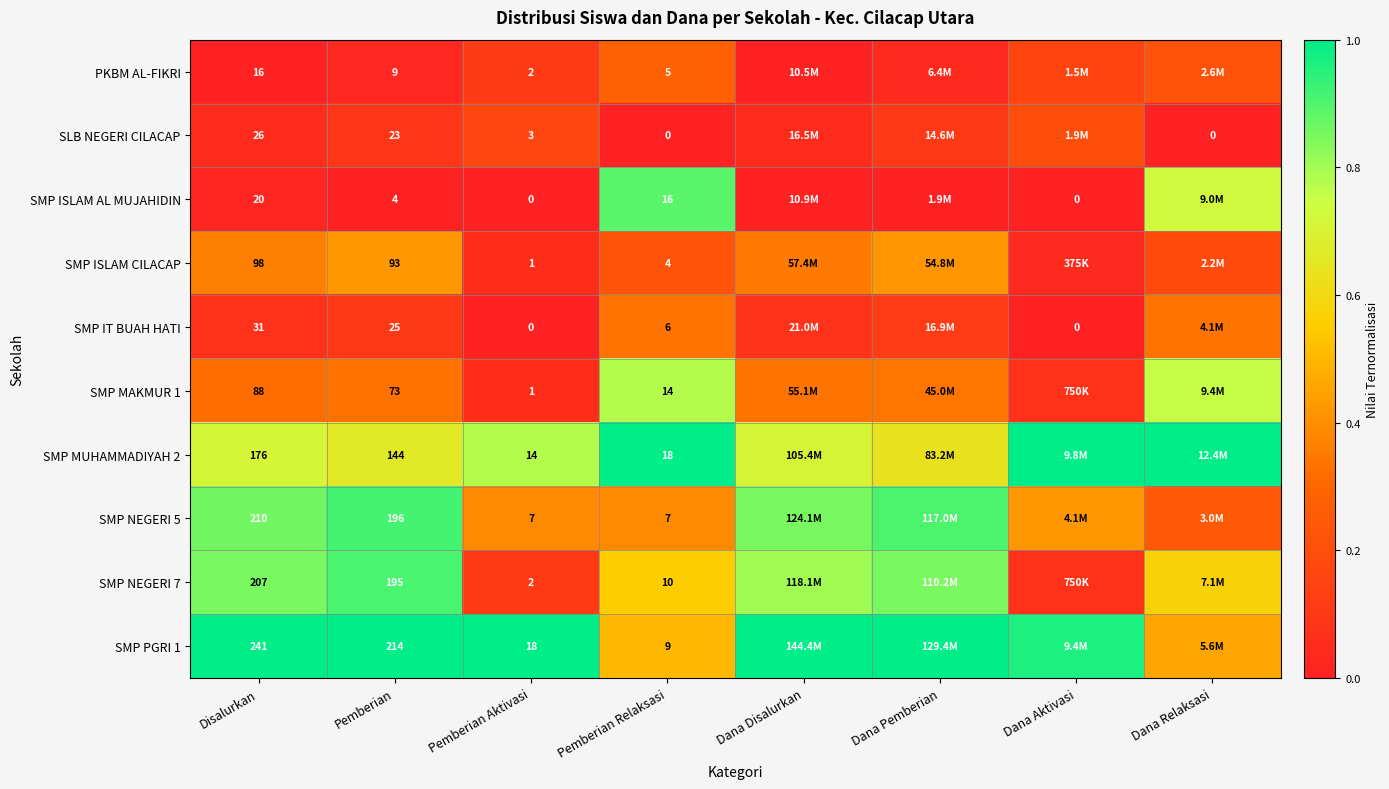

Is the value of SMP MAKMUR 1 at Pemberian Aktivasi greater than the value of SMP ISLAM CILACAP at Disalurkan?

No